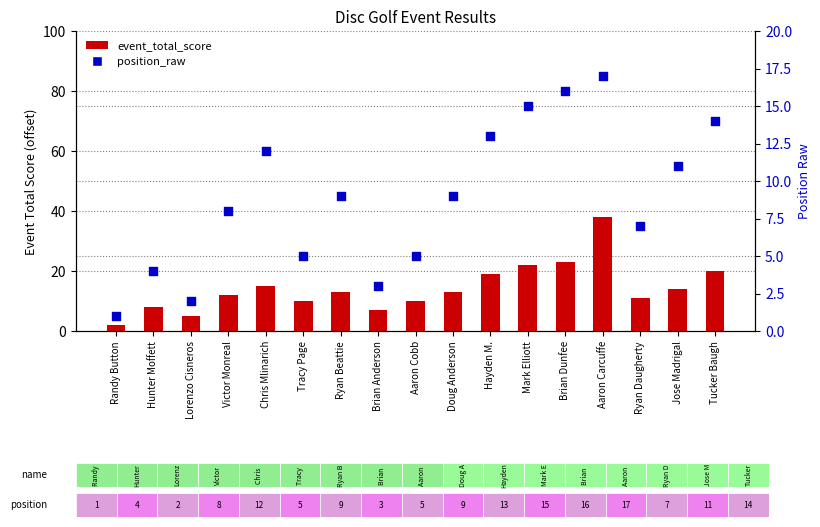

What are all the series names shown in the legend?

event_total_score, position_raw